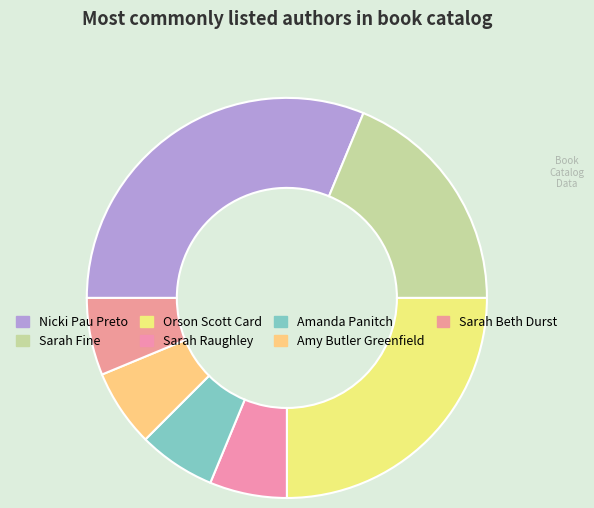

To the nearest percent, what is the difference between the largest and smallest slice percentages?

25%